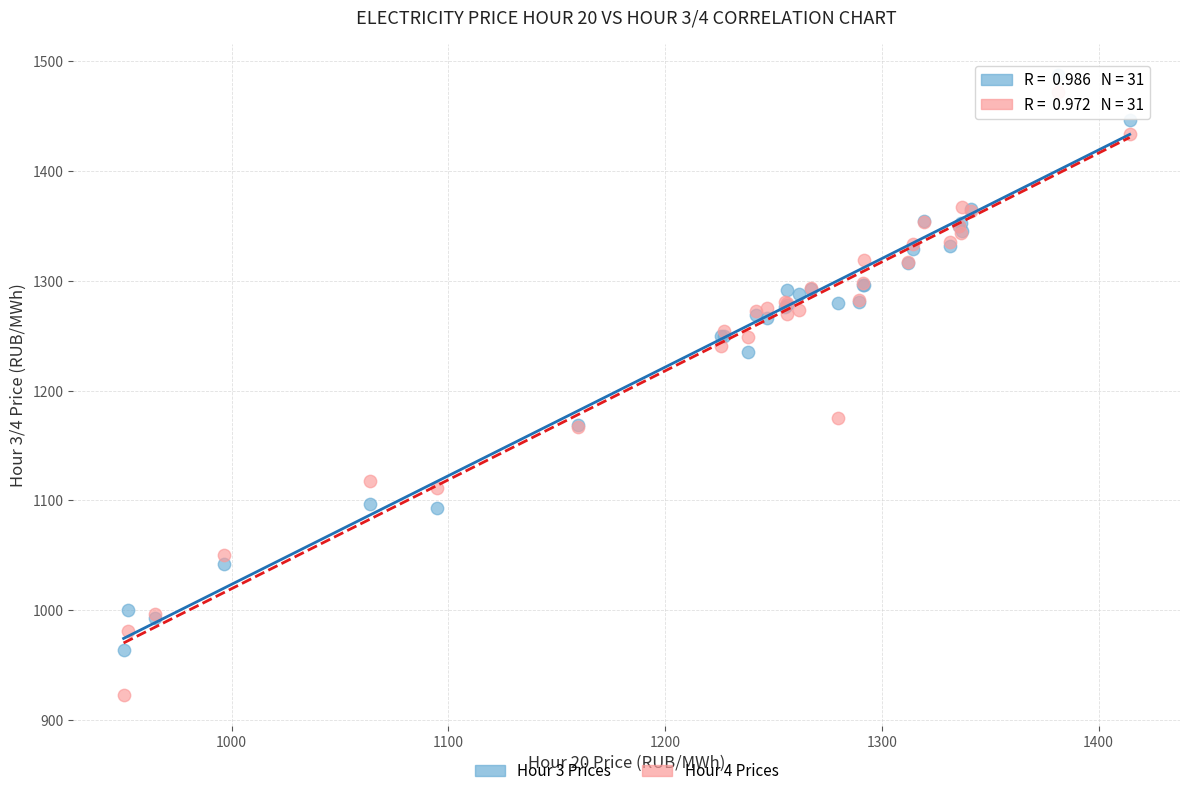

What is the X range (max minus min) for the scatter plot?

464.2